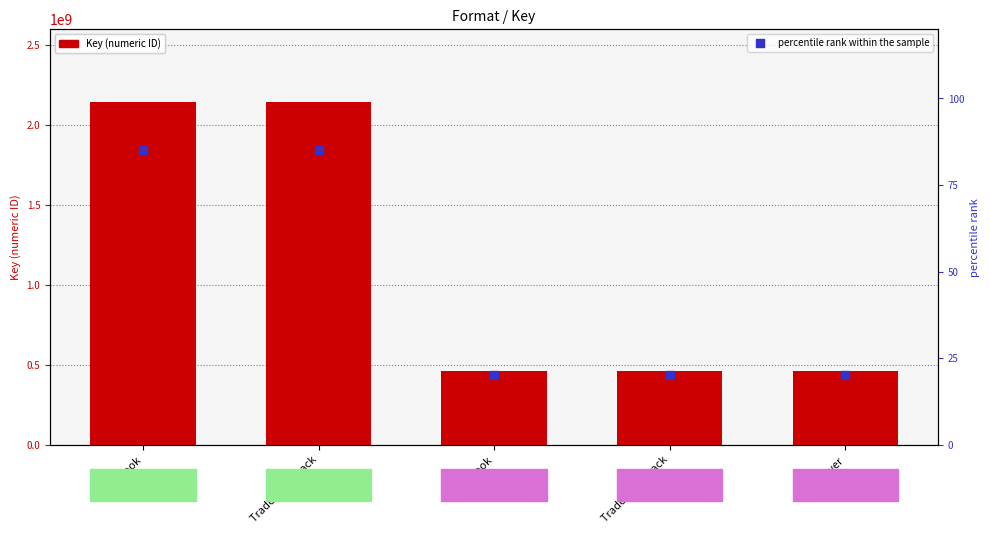

Which series has the largest Y range (max minus min)?

Key (numeric ID)